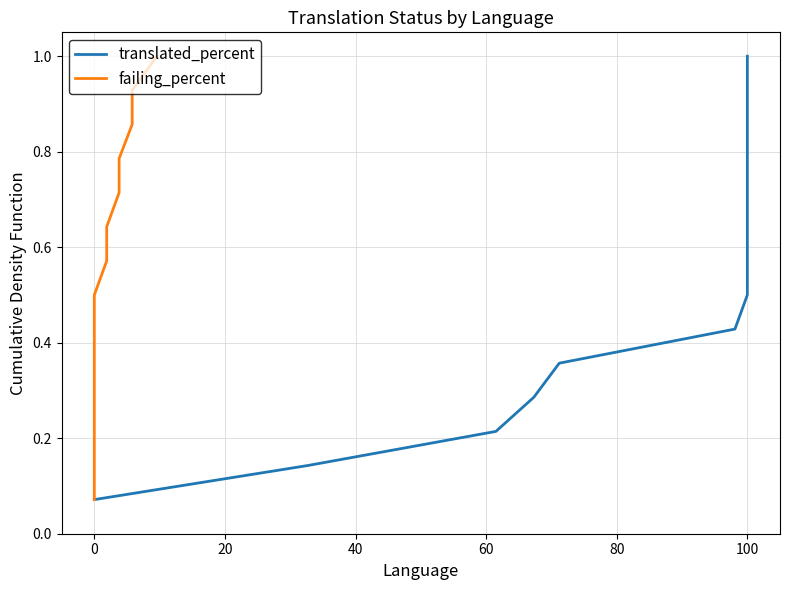

Is it true that failing_percent equals 0.1 at 0?

False